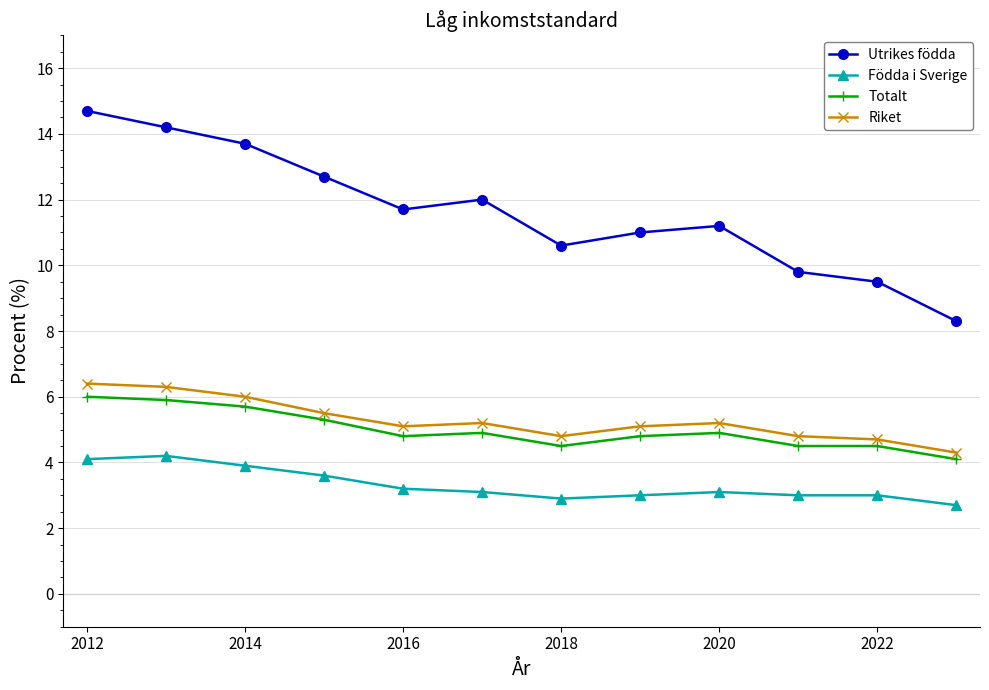

Which series has the widest spread of values?

Utrikes födda